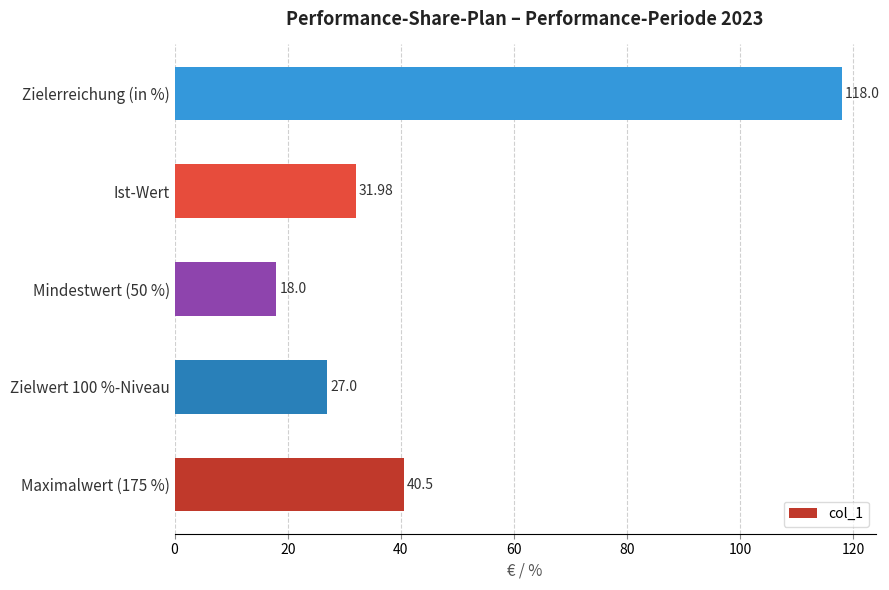

Rank the categories by value from highest to lowest.

Zielerreichung (in %), Maximalwert (175 %), Ist-Wert, Zielwert 100 %-Niveau, Mindestwert (50 %)